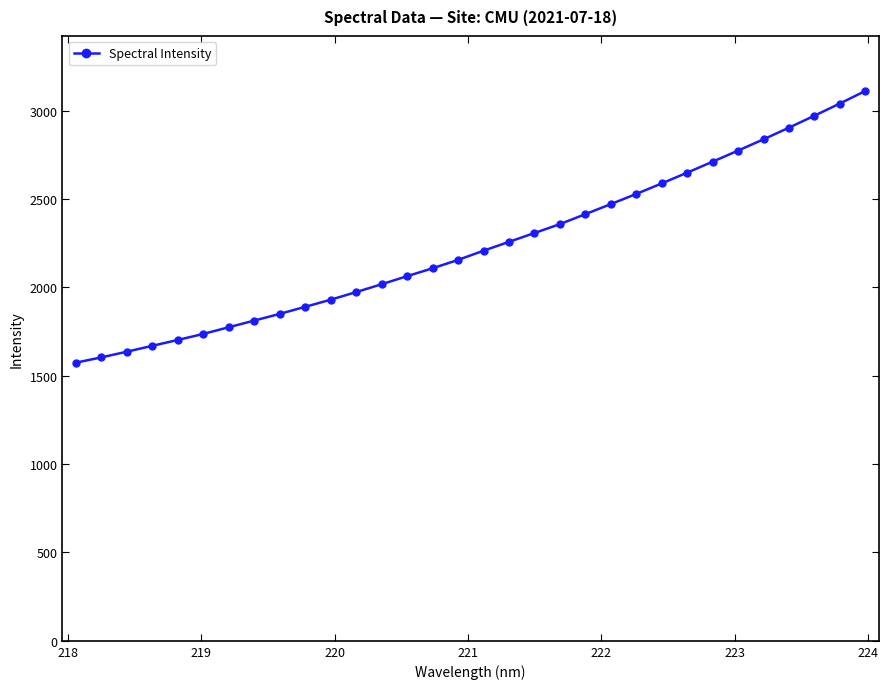

Reading left to right, what are all the values shown in this chart?

1574.4	1604.3	1636.4	1669.8	1702.9	1737.0	1774.9	1812.7	1850.5	1890.6	1930.8	1974.0	2018.4	2064.0	2108.8	2156.1	2208.1	2258.3	2308.2	2358.6	2415.1	2472.0	2529.5	2589.0	2650.0	2712.1	2774.9	2838.7	2904.7	2972.3	3041.3	3112.4